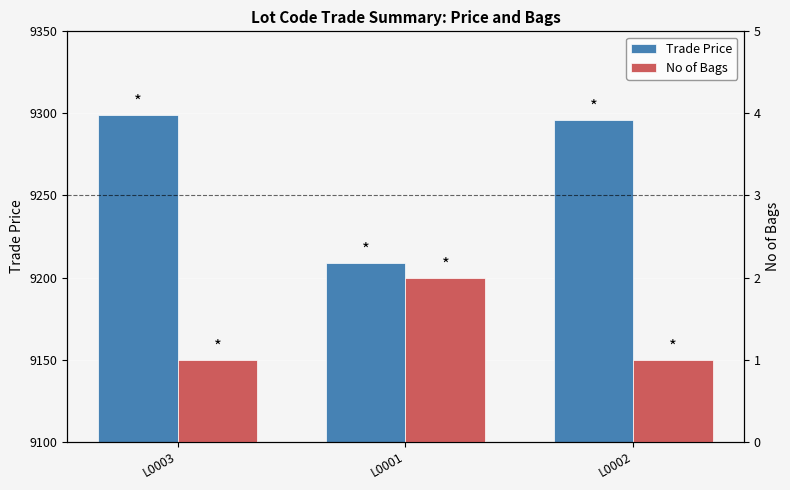

How many categories are shown in the chart?

3